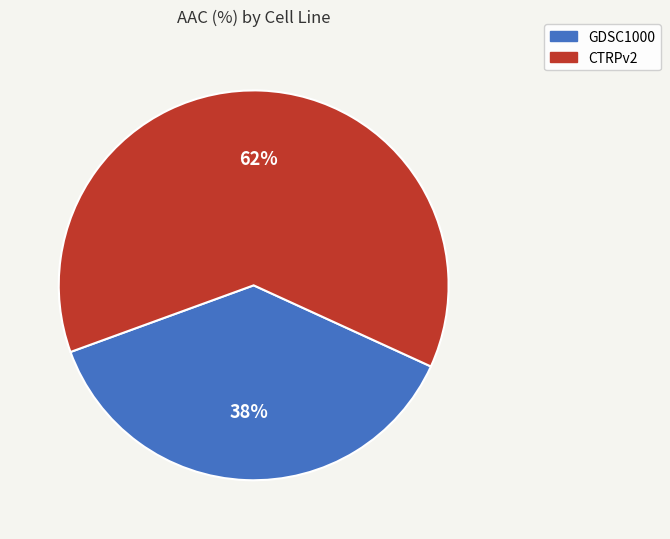

How many slices are in this pie chart?

2